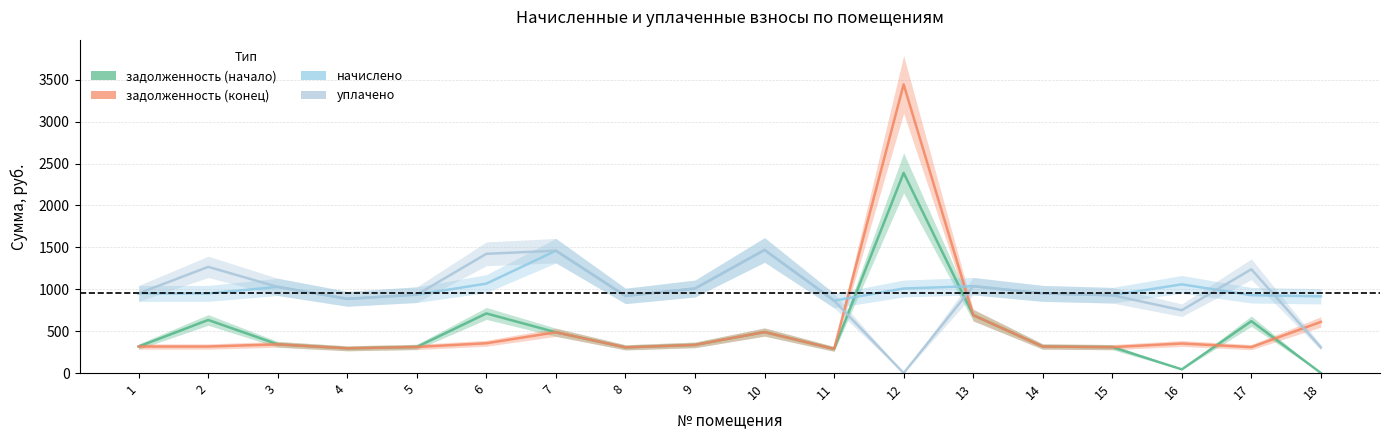

What is the highest value of the задолженность (конец) series?

3443.6